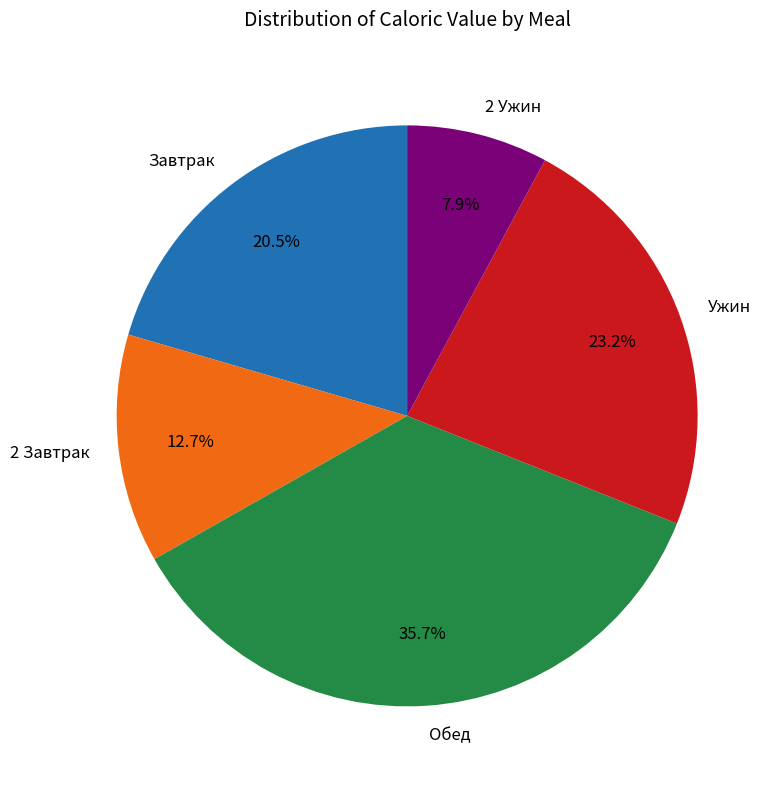

Does any single category account for the majority?

No